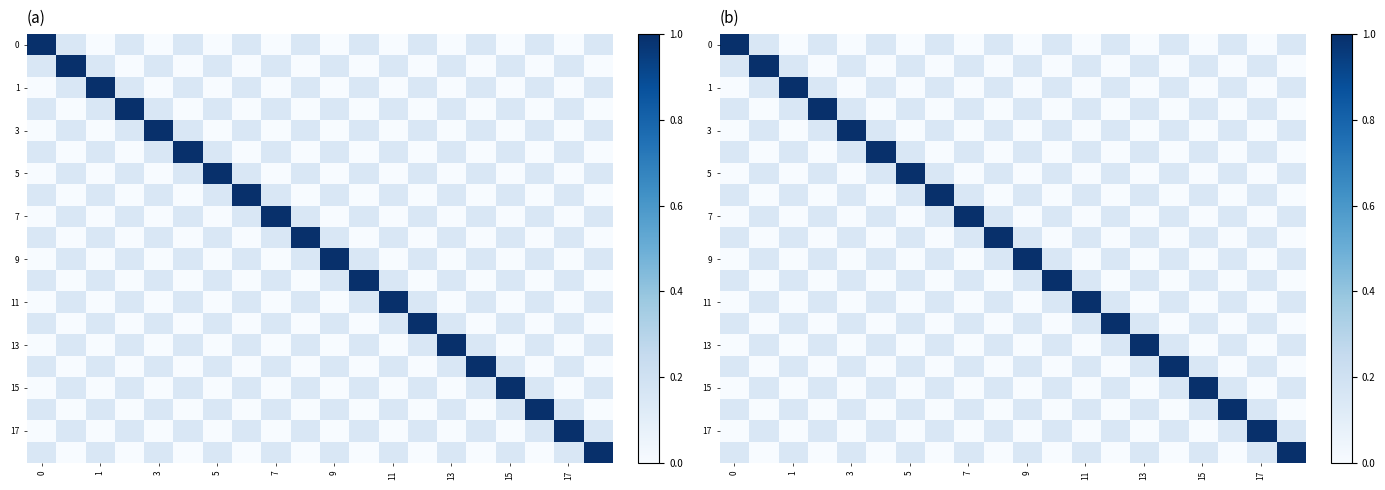

How many data points in 3 are above 0?

11